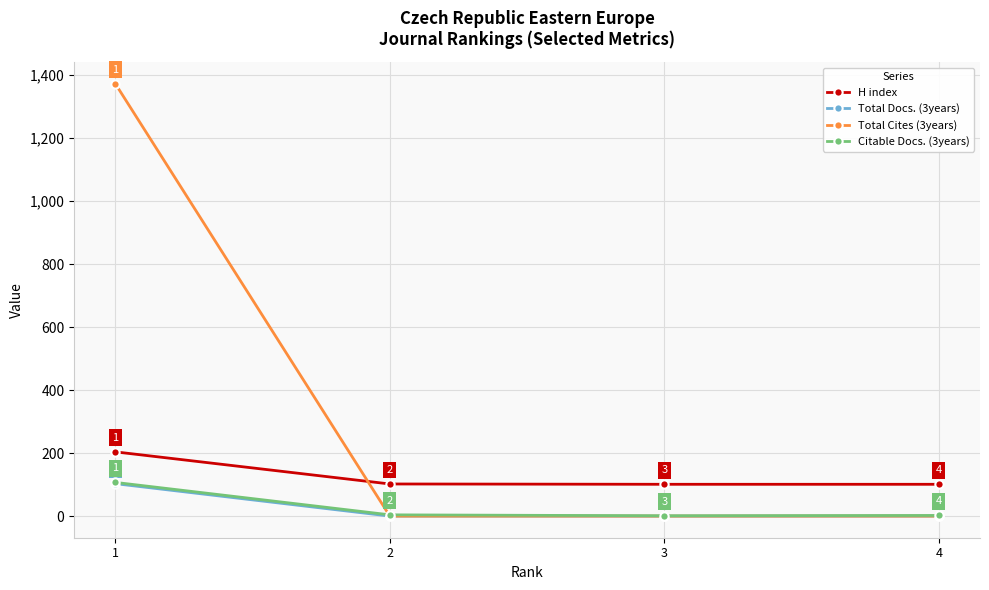

Reading left to right, extract all data points from this chart.

H index: 204	102	101	101
Total Docs. (3years): 103	0	0	0
Total Cites (3years): 1373	0	0	0
Citable Docs. (3years): 107	4	1	2